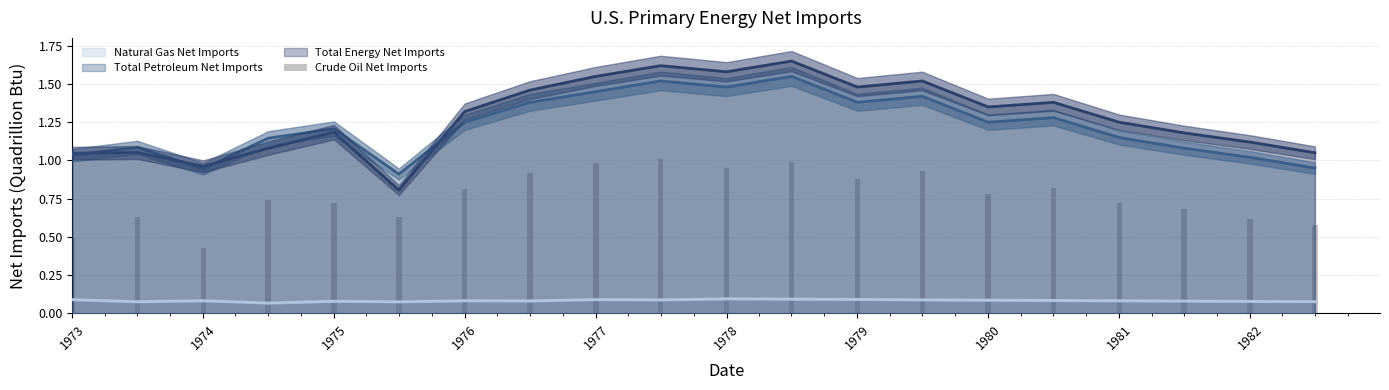

The value at 1974 is 0.3. True or false?

False